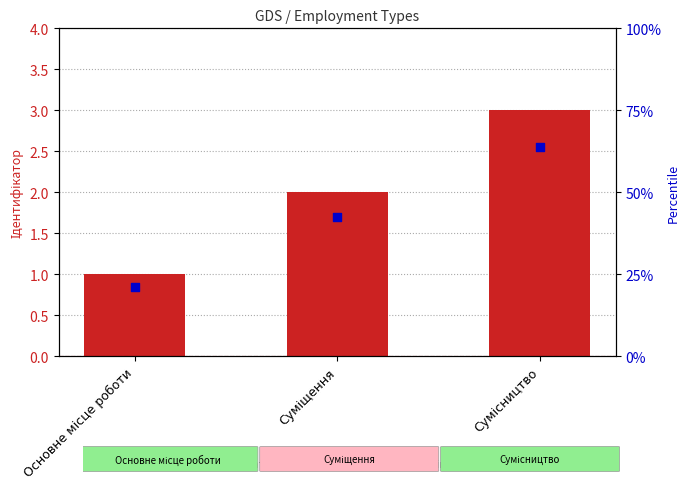

Which series contains the highest Y value?

Ідентифікатор